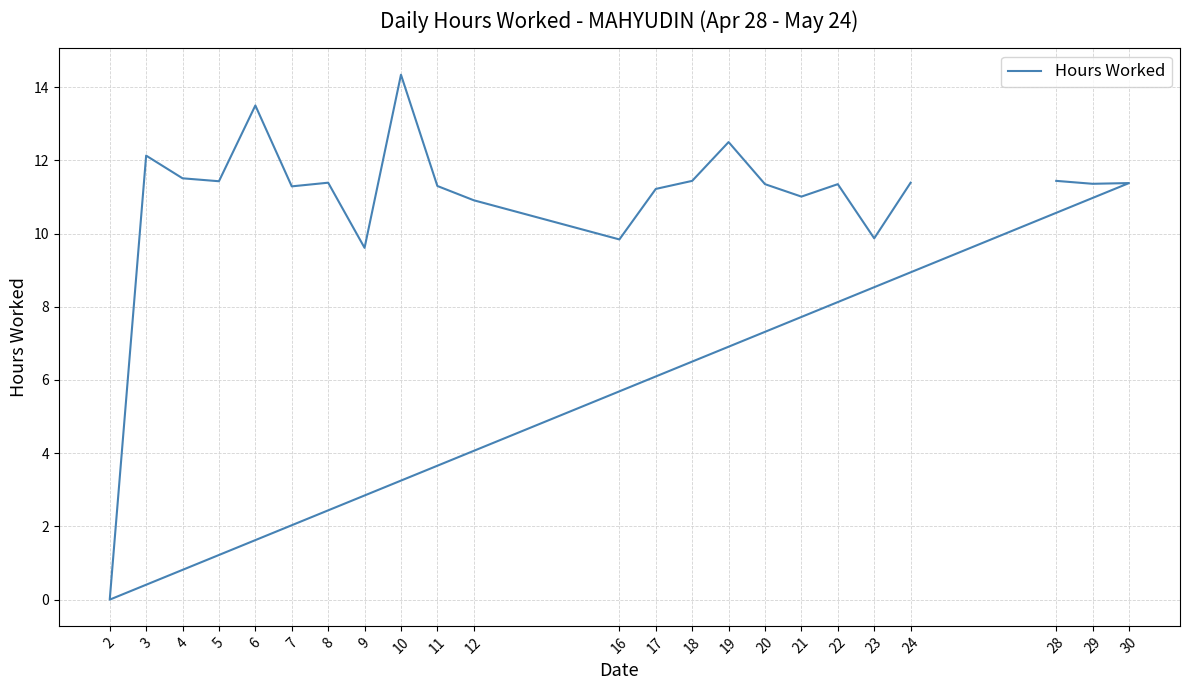

Between 6 and 28, which is larger?

6